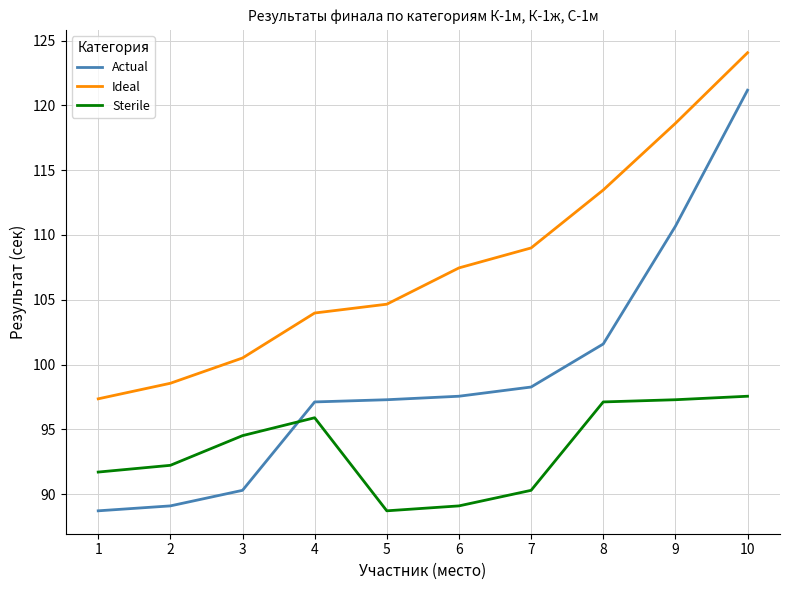

What are all the series names shown in the legend?

Actual, Ideal, Sterile